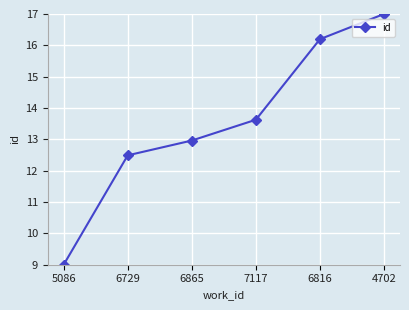

True or false: the data shows 3.8 at 5086.

False